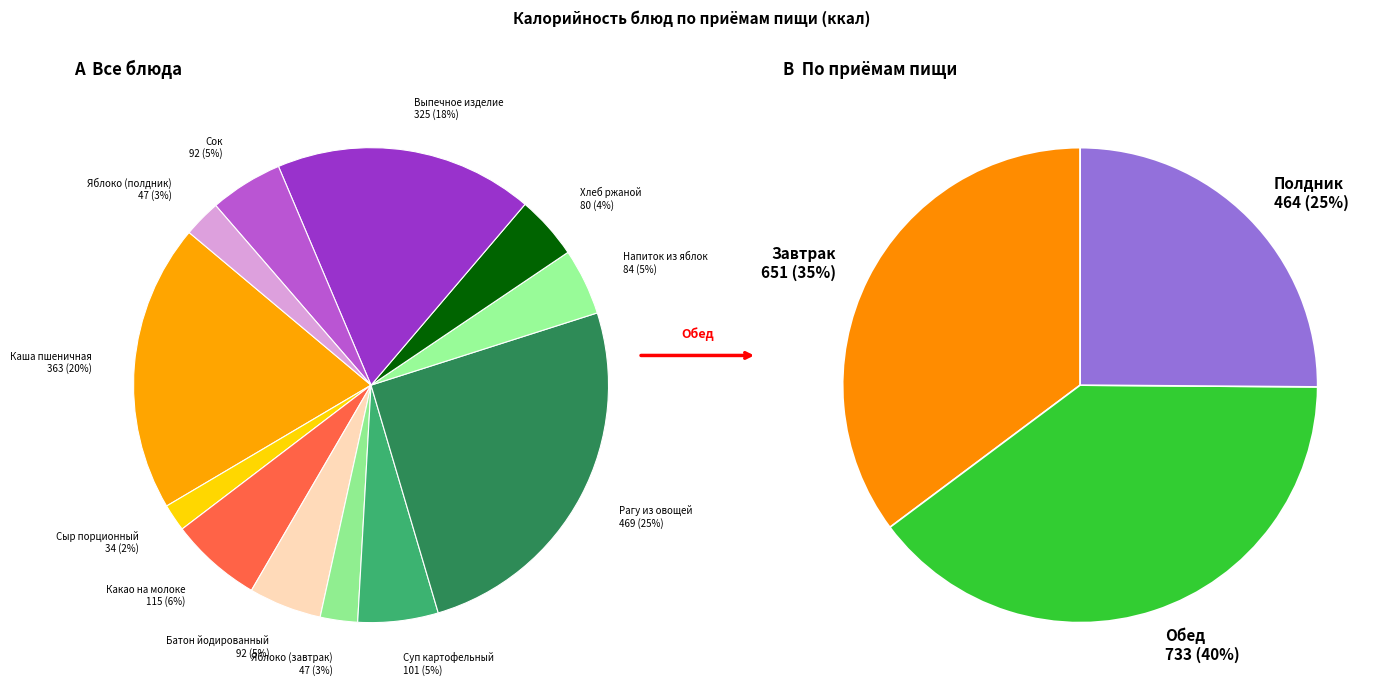

To the nearest percent, what percentage of the pie is Напиток из яблок?

5%